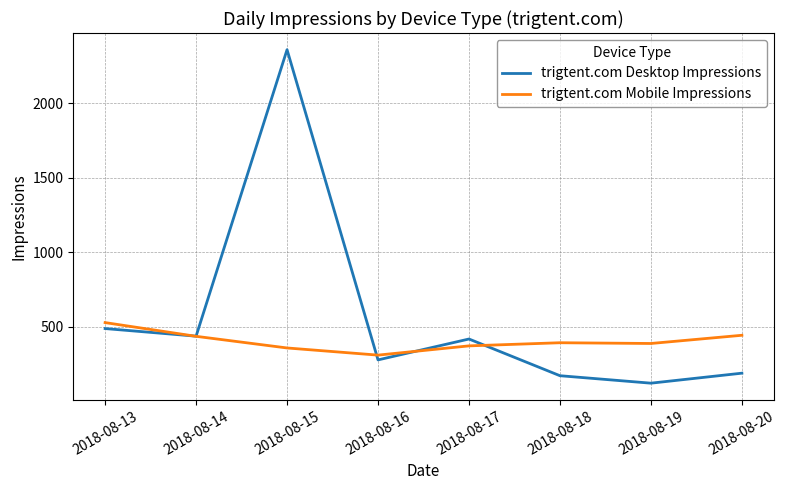

How many categories are shown in the chart?

8